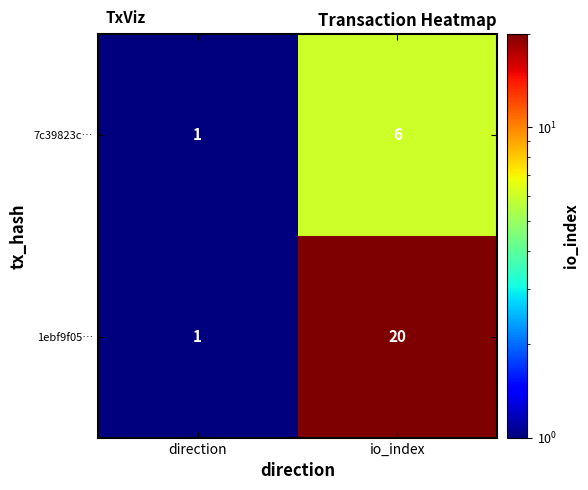

Where is 7c39823c… nearest to the value 3?

direction